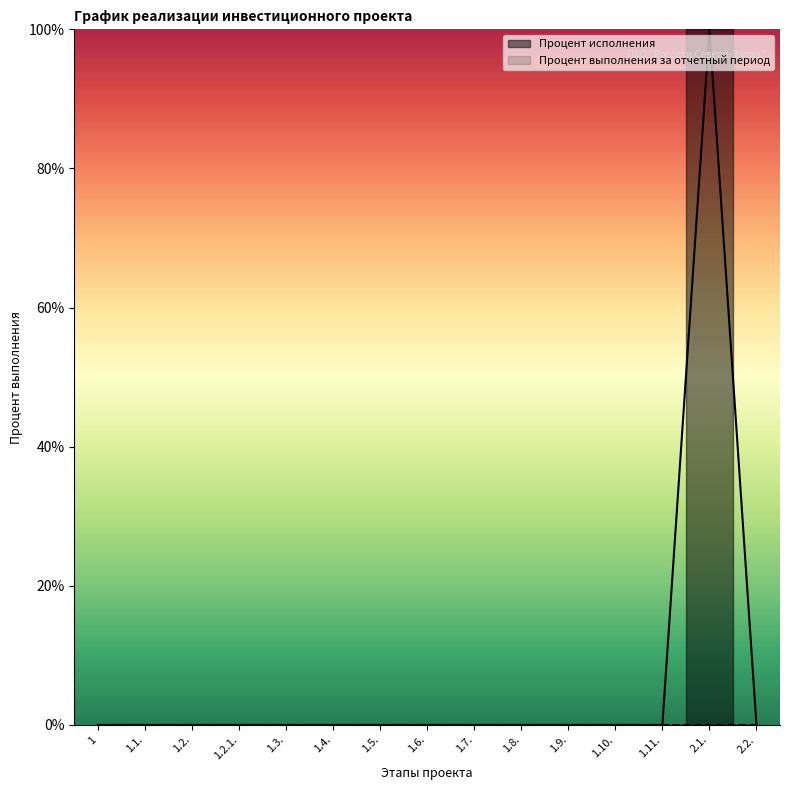

Rank the categories by value from lowest to highest.

1, 1.1., 1.2., 1.2.1., 1.3., 1.4., 1.5., 1.6., 1.7., 1.8., 1.9., 1.10., 1.11., 2.2., 2.1.